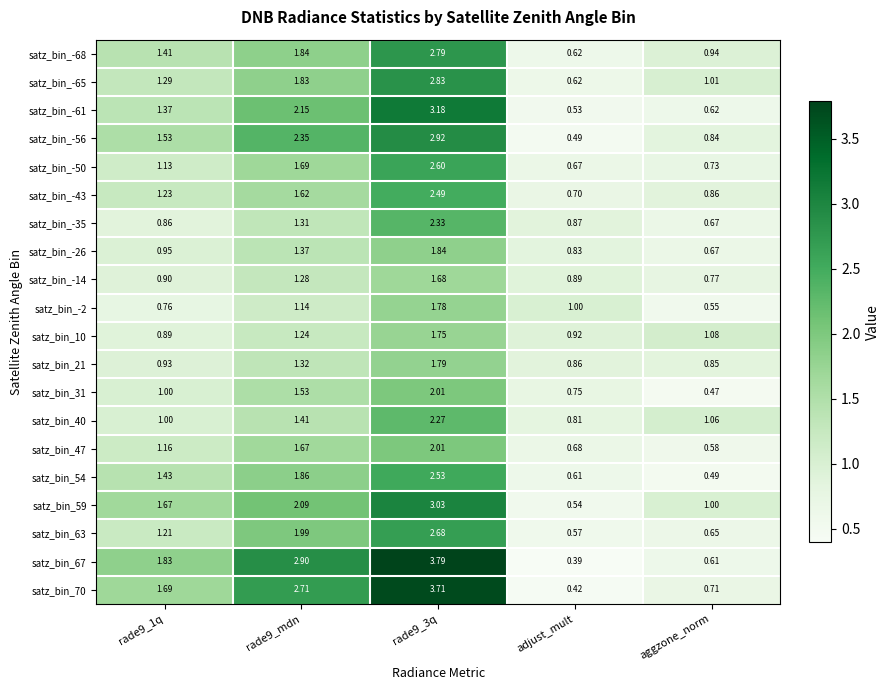

At which label does satz_bin_-61 reach its minimum?

adjust_mult